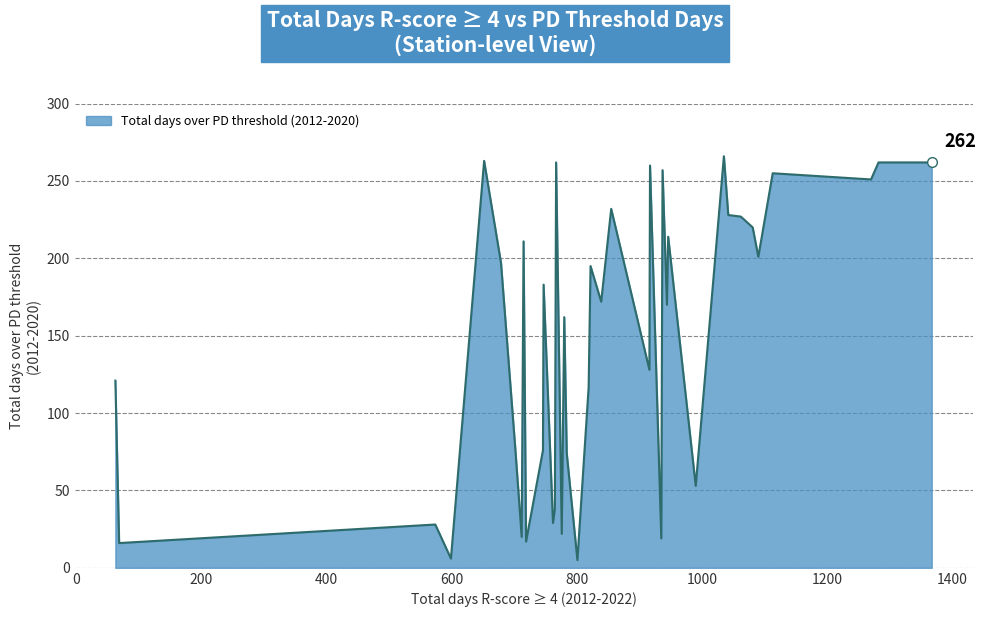

True or false: there are more than 2 points higher than both neighbors.

True